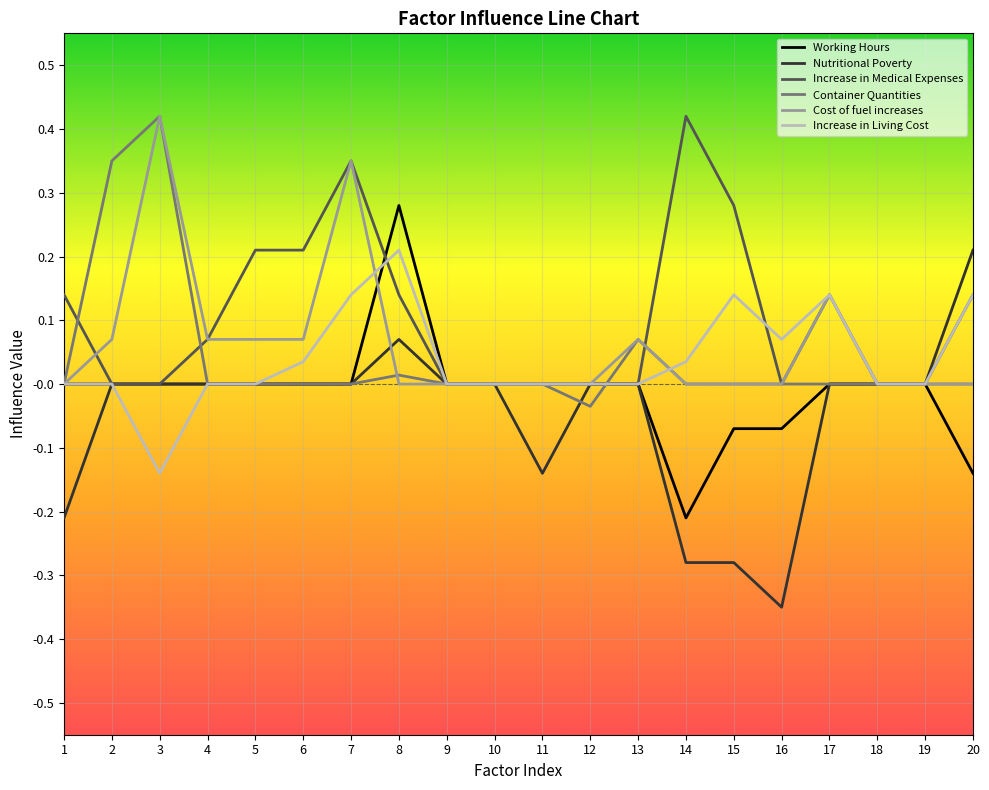

Between 5 and 15, which series saw the biggest shift?

Nutritional Poverty